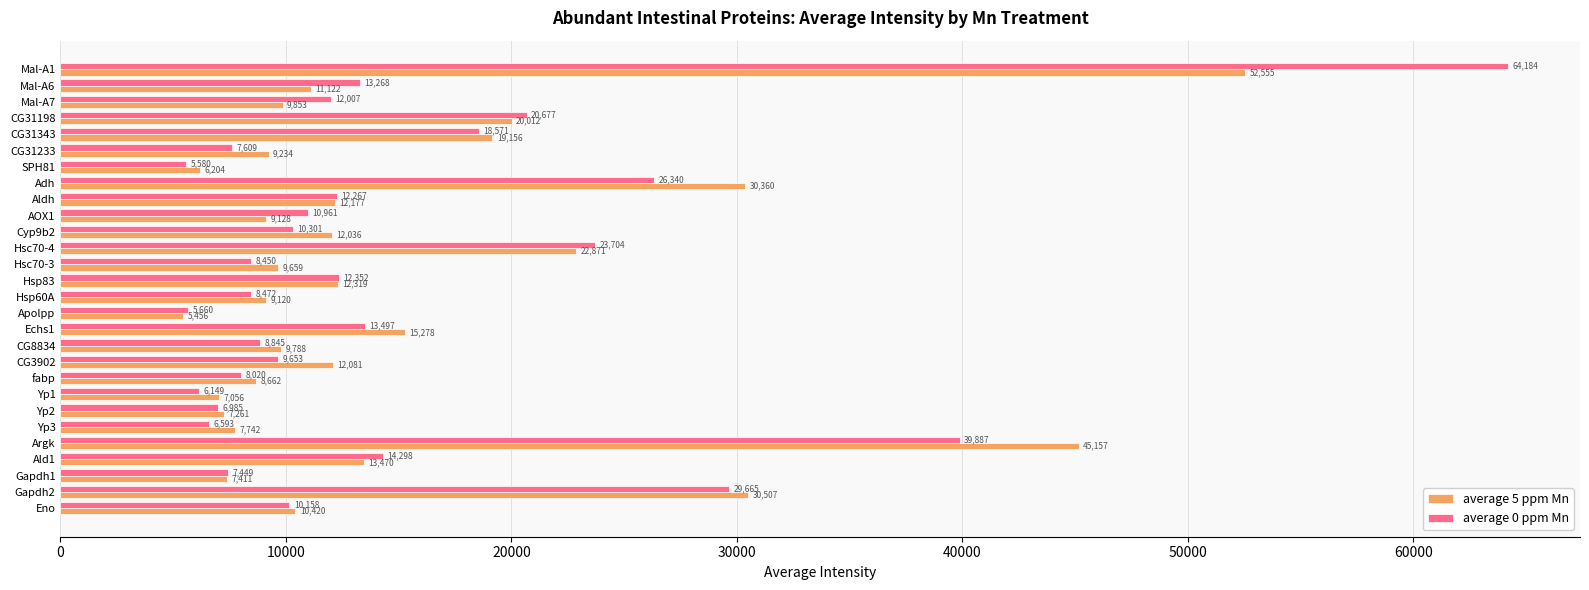

What is the difference between the maximum and second lowest values in the average 5 ppm Mn series?

46350.8